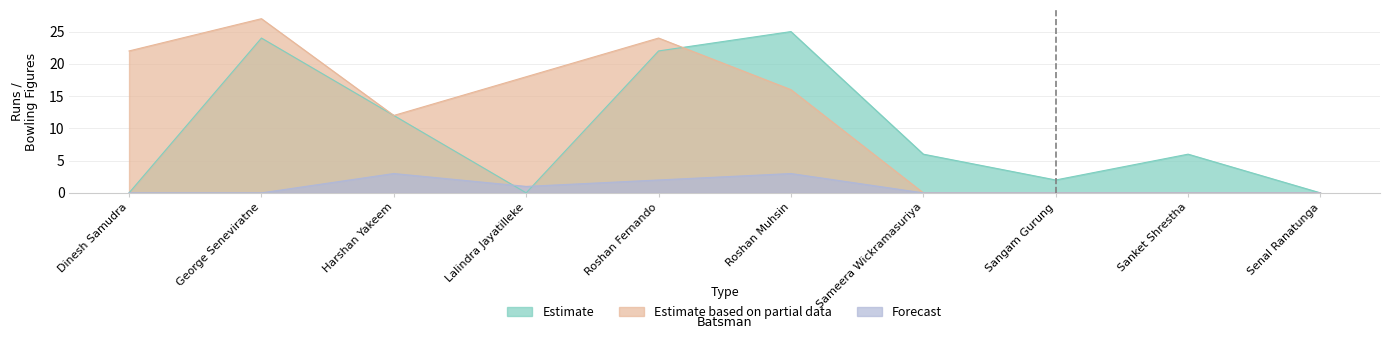

How many interior local peaks does the Estimate series have?

3